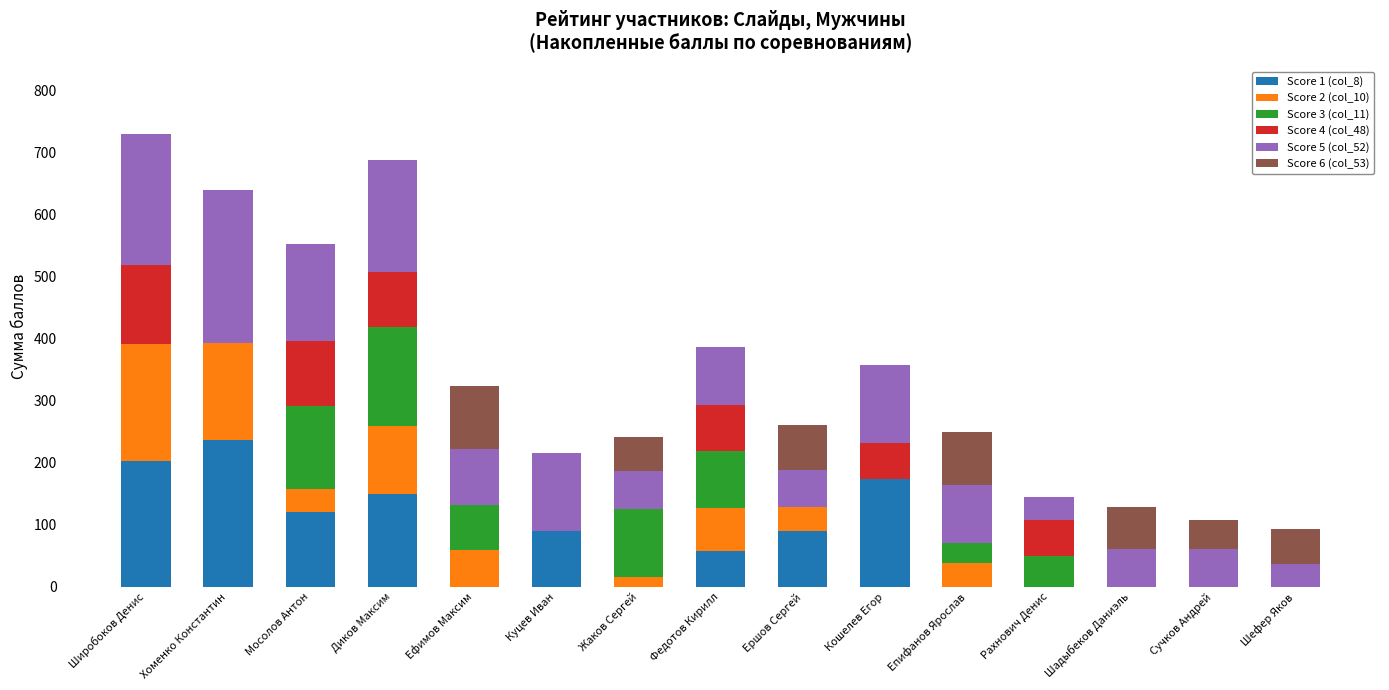

Are the bars horizontal?

No